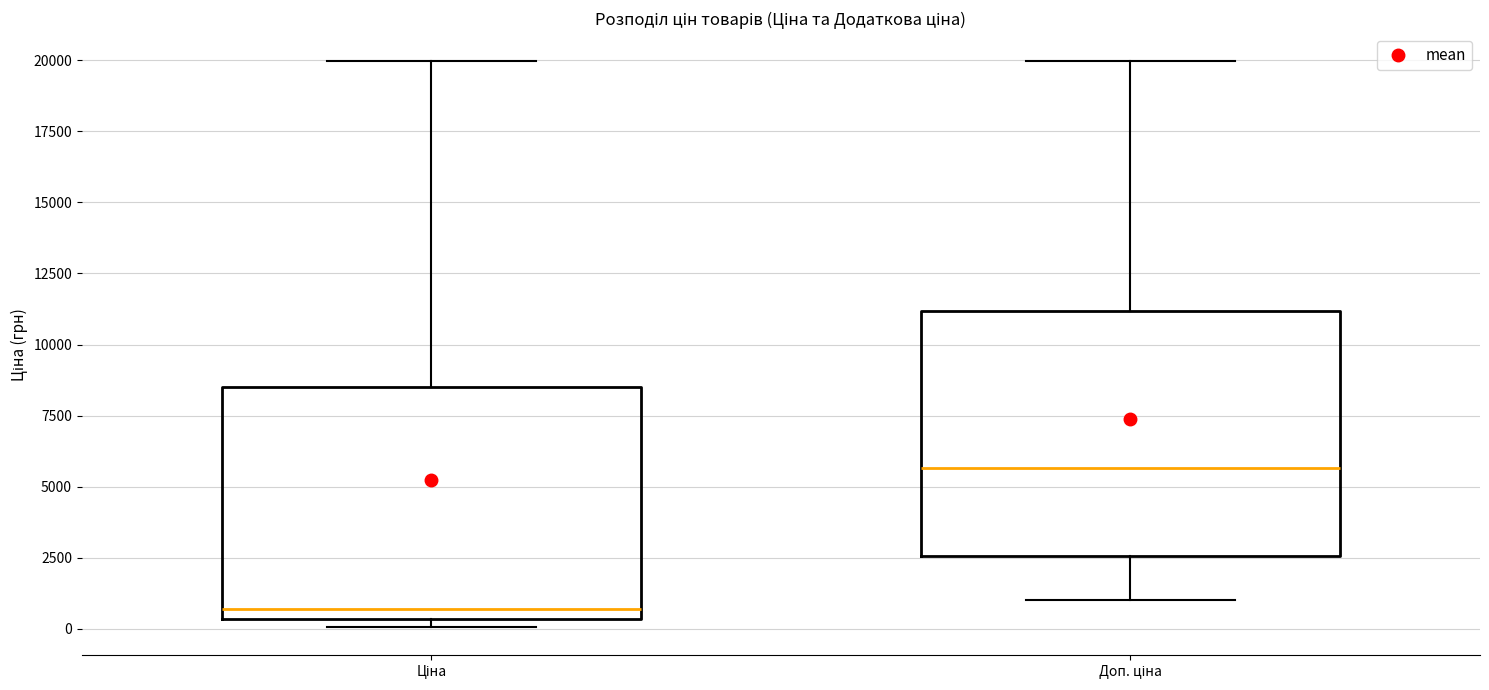

Reading left to right, transcribe this box plot: for each box, give where its median line is, the range the box spans, and where its two whiskers end, as read against the y-axis. The values are not printed on the chart, so give them approximately, as read against the axis.

Ціна: median 500 (just above the box's lower edge), box 500 to 8500, whiskers 0 to 20000
Доп. ціна: median 5500, box 2500 to 11000, whiskers 1000 to 20000